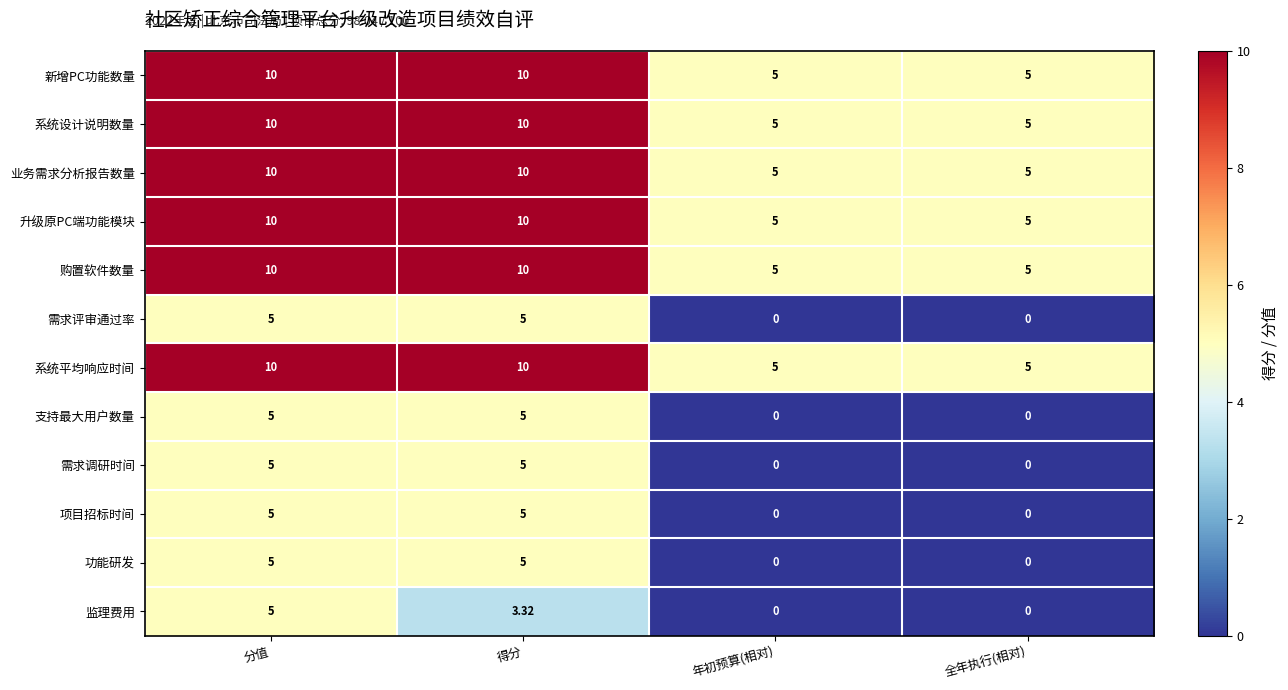

At which category is the sum across all series the highest?

分值